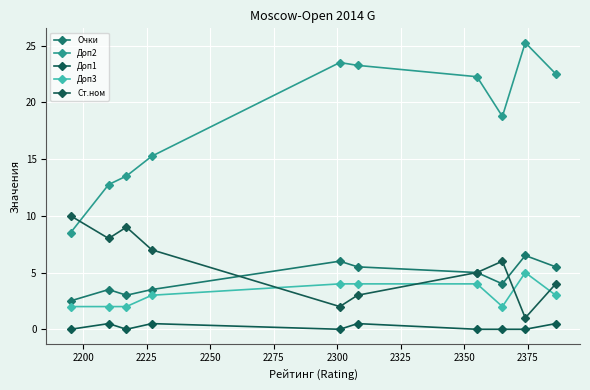

List the series in order of their peak value, highest first.

Доп2, Ст.ном, Очки, Доп3, Доп1